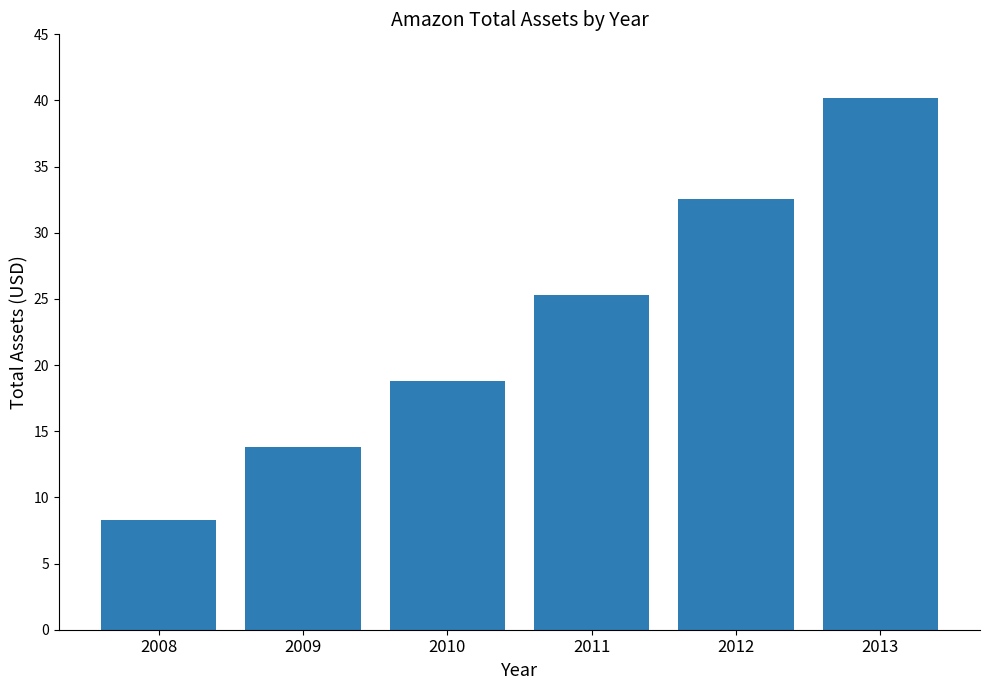

Which label corresponds to the largest value in the chart?

2013